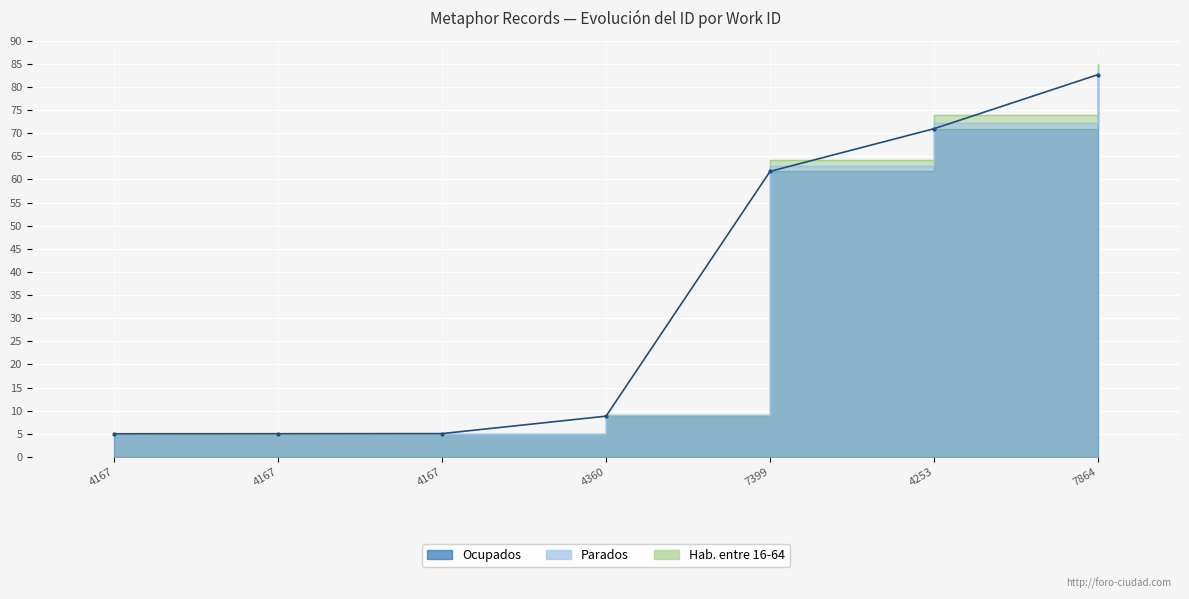

How many data points are less than 9?

3